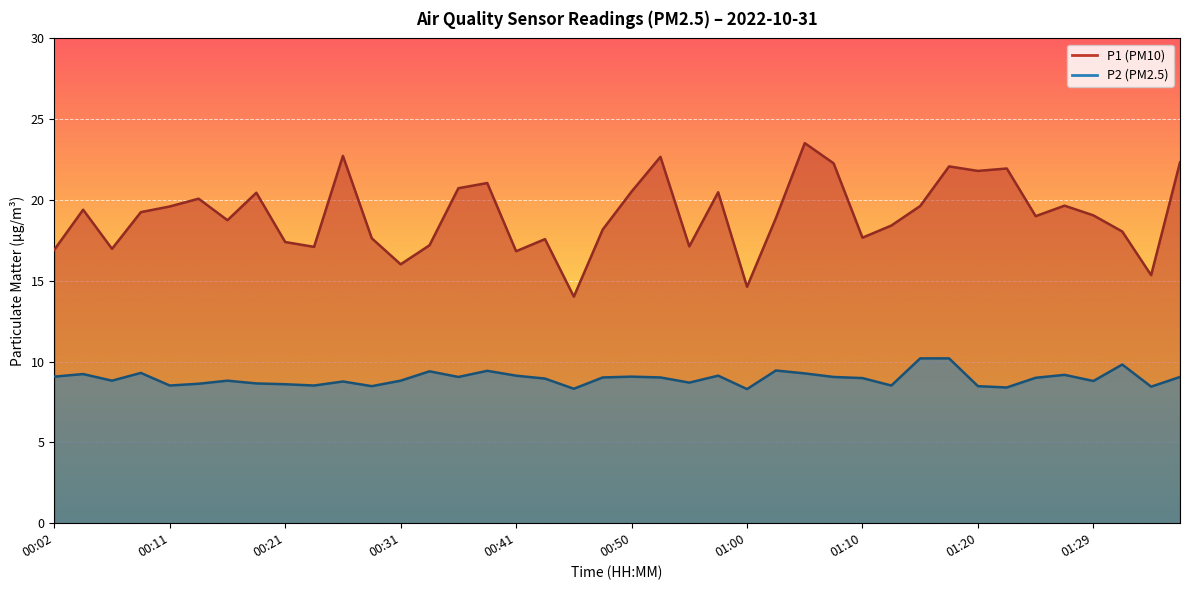

What is the difference between the second highest and minimum values in the P1 series?

8.7